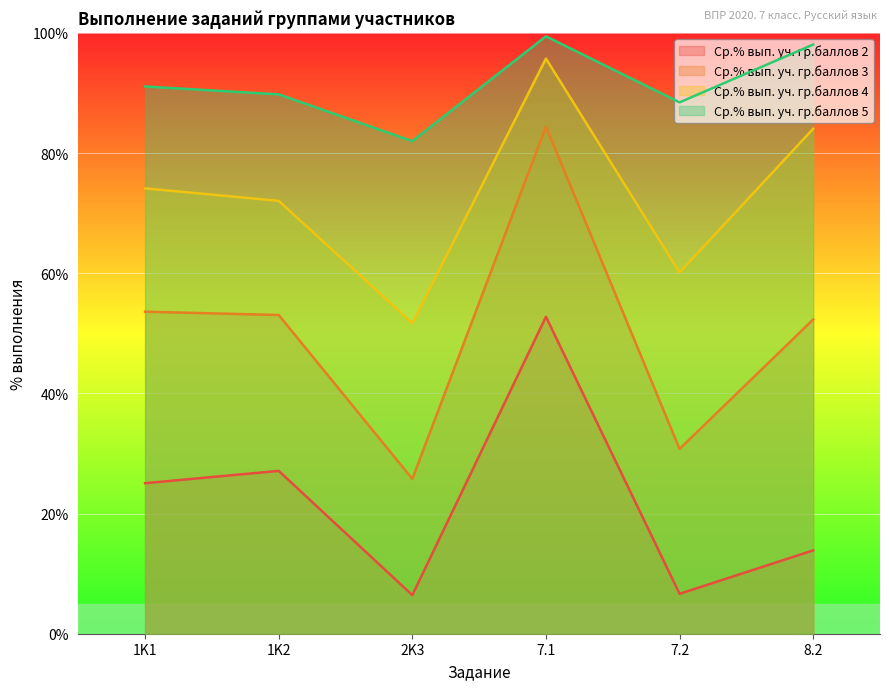

What position from the left is 7.2?

5